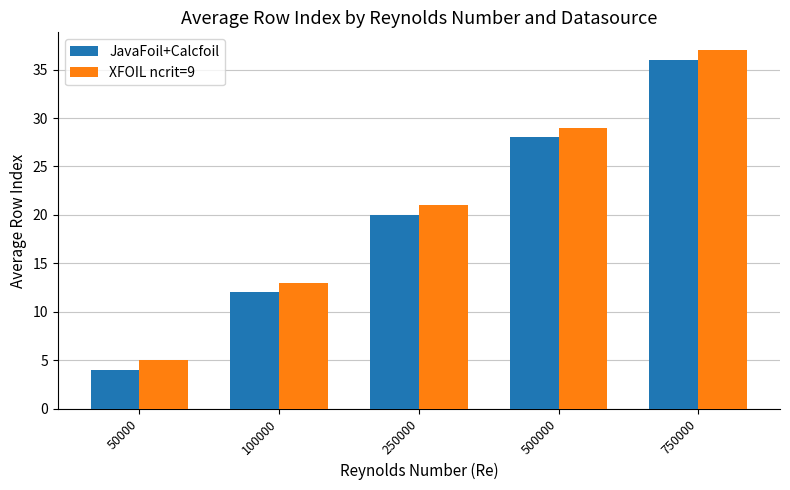

Reading right to left, list all the values displayed in this chart.

JavaFoil+Calcfoil: 36	28	20	12	4
XFOIL ncrit=9: 37	29	21	13	5